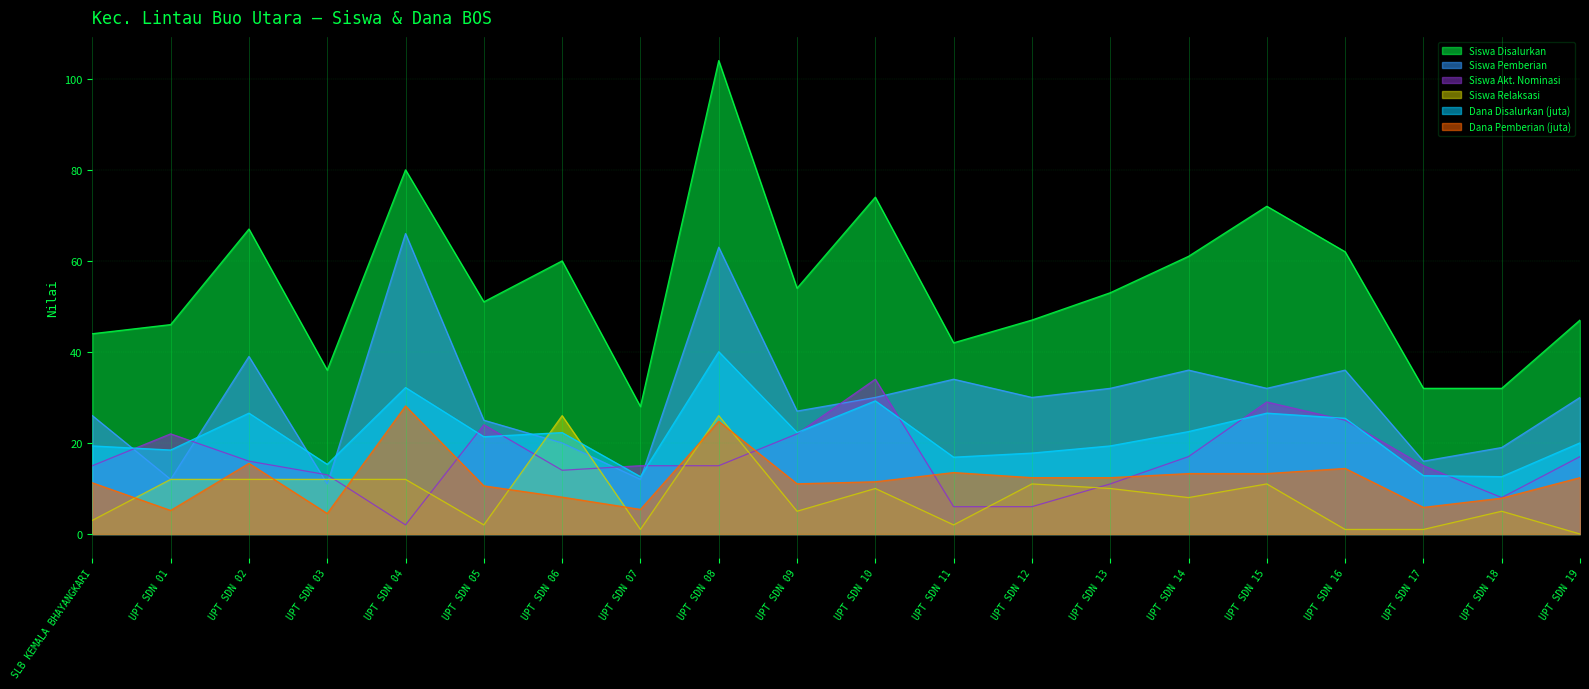

Which series has the largest total across all categories?

Siswa Disalurkan